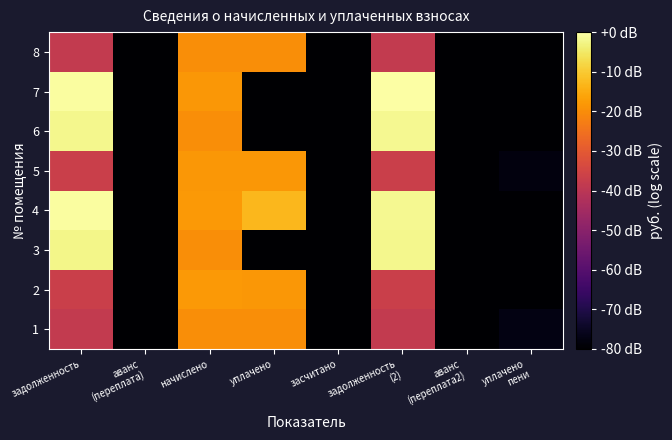

At which category does the chart reach its peak across all series?

задолженность
(2)